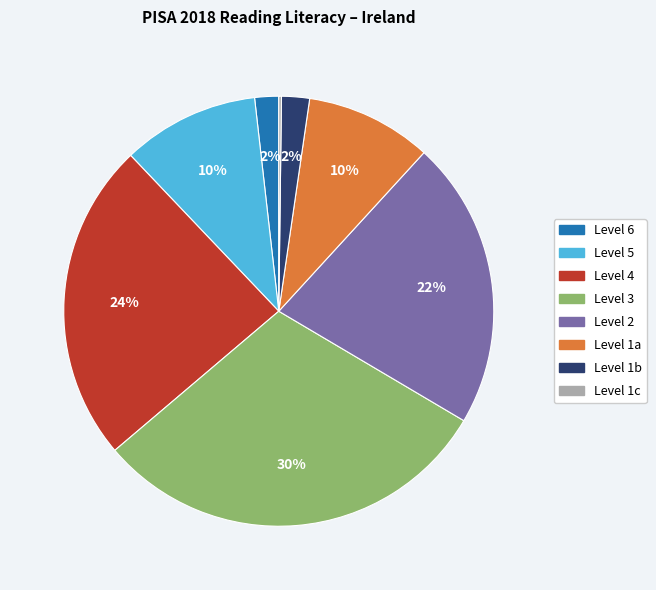

Which has a higher value, Level 3 or Level 5?

Level 3